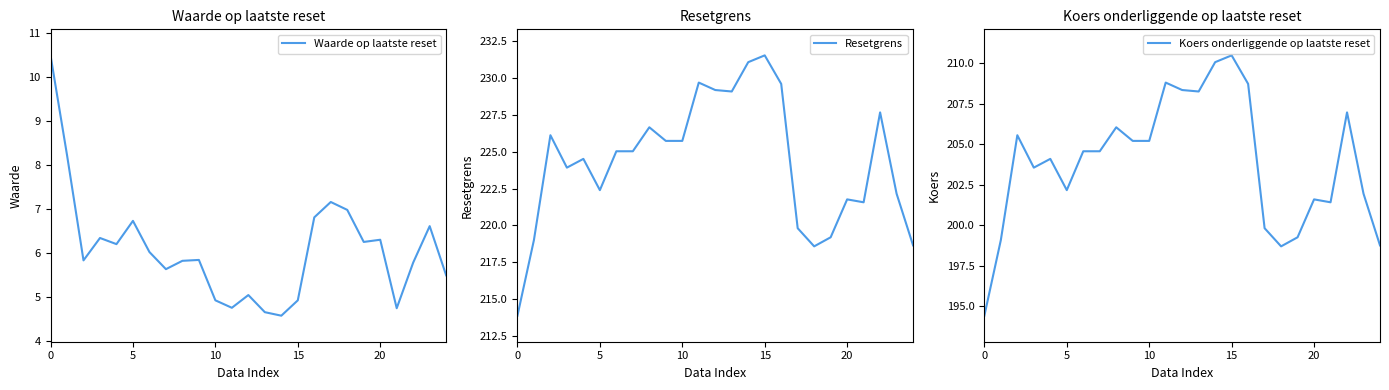

Read the Resetgrens value at 5.

222.4